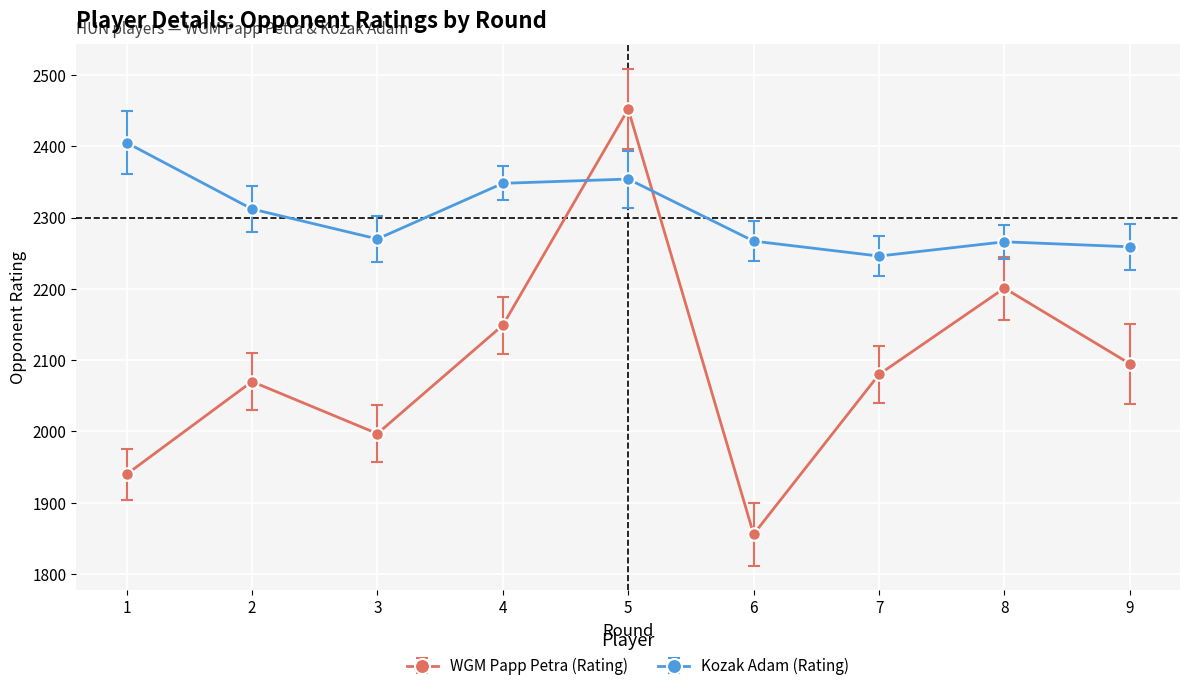

Count the number of data series in this chart.

2